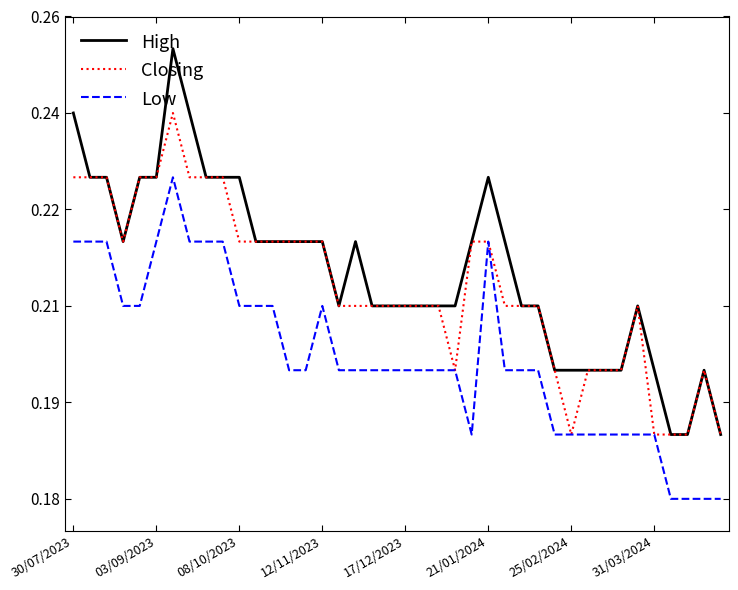

Does the chart display data point markers on the line(s)?

No